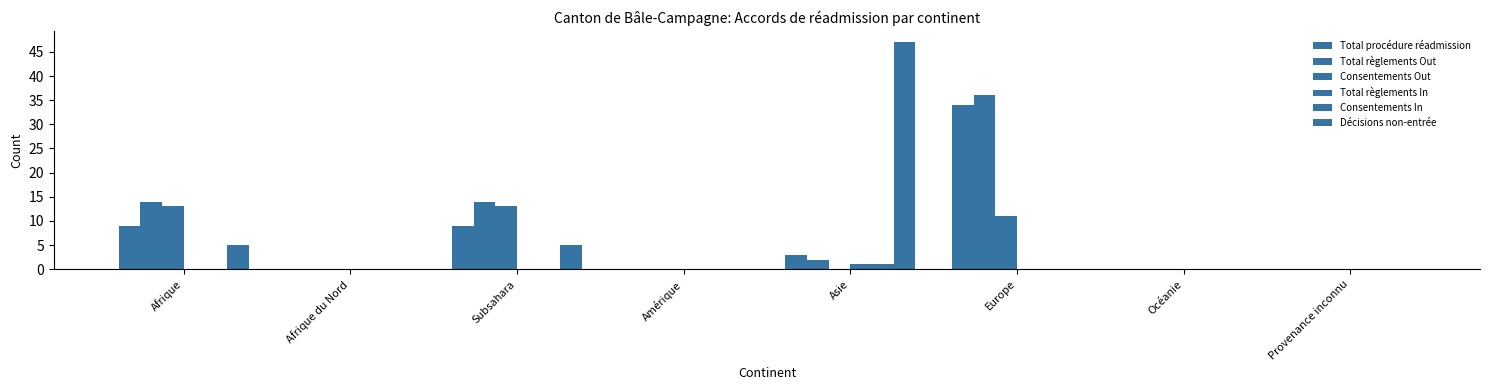

Does the chart contain stacked bars?

No